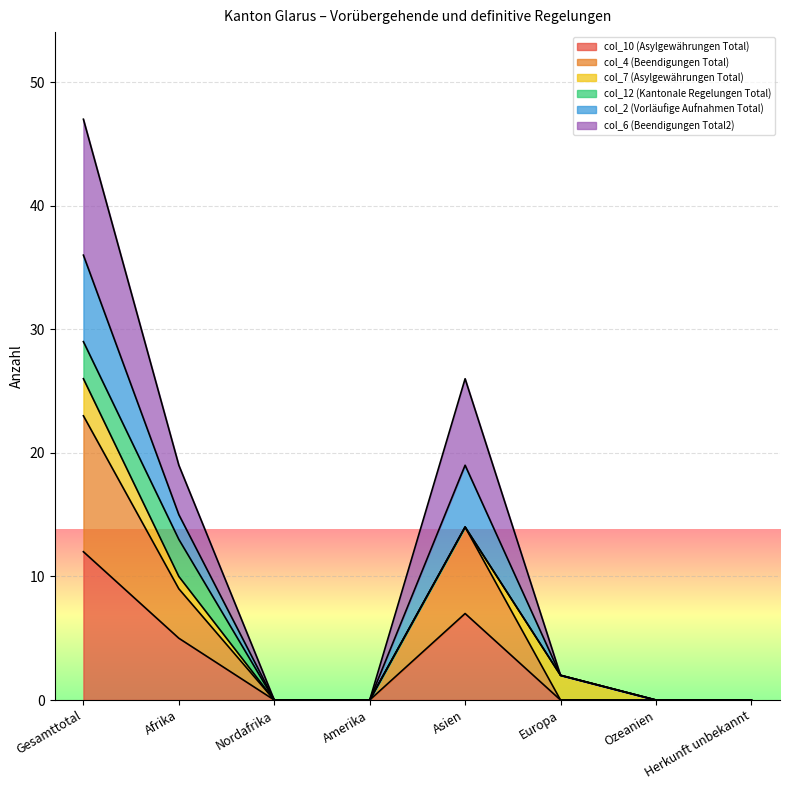

How many interior local peaks does the col_2 (Vorläufige Aufnahmen Total) series have?

1